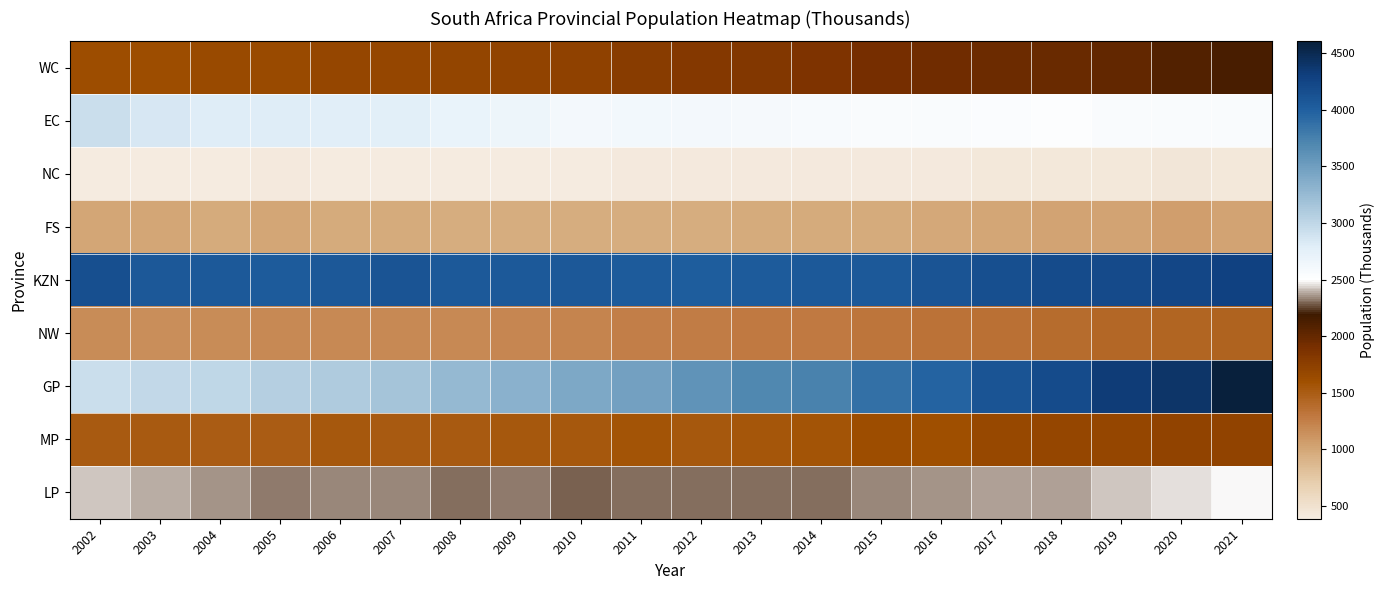

Reading right to left, extract all data points from this chart.

WC: 2021=2148	2020=2097	2019=2006	2018=1971	2017=1954	2016=1940	2015=1904	2014=1866	2013=1837	2012=1820	2011=1787	2010=1725	2009=1711	2008=1693	2007=1679	2006=1674	2005=1655	2004=1652	2003=1617	2002=1609
EC: 2021=2561	2020=2556	2019=2561	2018=2514	2017=2534	2016=2558	2015=2557	2014=2570	2013=2585	2012=2609	2011=2616	2010=2599	2009=2666	2008=2706	2007=2763	2006=2783	2005=2806	2004=2800	2003=2859	2002=2928
NC: 2021=436	2020=442	2019=430	2018=436	2017=432	2016=415	2015=413	2014=408	2013=410	2012=408	2011=407	2010=399	2009=400	2008=399	2007=403	2006=403	2005=404	2004=387	2003=391	2002=398
FS: 2021=1024	2020=1056	2019=1014	2018=1021	2017=1007	2016=993	2015=973	2014=980	2013=970	2012=959	2011=958	2010=959	2009=953	2008=957	2007=974	2006=977	2005=999	2004=974	2003=1002	2002=1000
KZN: 2021=4284	2020=4232	2019=4205	2018=4184	2017=4159	2016=4098	2015=4059	2014=4062	2013=4041	2012=4015	2011=4031	2010=4067	2009=4060	2008=4056	2007=4109	2006=4065	2005=4039	2004=4062	2003=4068	2002=4149
NW: 2021=1450	2020=1441	2019=1422	2018=1382	2017=1348	2016=1330	2015=1322	2014=1293	2013=1287	2012=1262	2011=1248	2010=1220	2009=1205	2008=1194	2007=1191	2006=1181	2005=1184	2004=1167	2003=1161	2002=1165
GP: 2021=4606	2020=4397	2019=4330	2018=4186	2017=4108	2016=3971	2015=3875	2014=3743	2013=3691	2012=3587	2011=3484	2010=3419	2009=3321	2008=3270	2007=3170	2006=3101	2005=3059	2004=3003	2003=2976	2002=2939
MP: 2021=1707	2020=1717	2019=1682	2018=1673	2017=1662	2016=1605	2015=1608	2014=1564	2013=1548	2012=1539	2011=1558	2010=1529	2009=1528	2008=1524	2007=1518	2006=1525	2005=1496	2004=1501	2003=1509	2002=1520
LP: 2021=2485	2020=2458	2019=2425	2018=2374	2017=2374	2016=2356	2015=2335	2014=2310	2013=2313	2012=2303	2011=2307	2010=2293	2009=2320	2008=2311	2007=2338	2006=2347	2005=2316	2004=2353	2003=2384	2002=2421